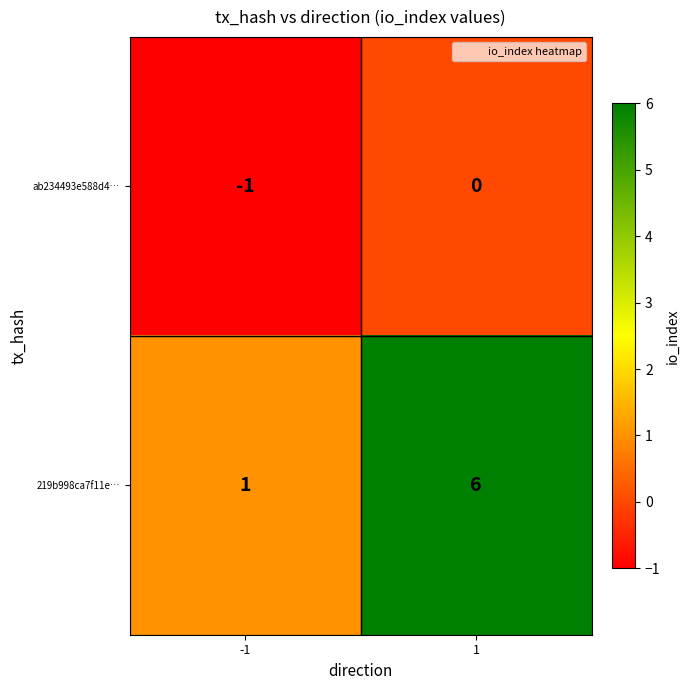

What is the average value of the 219b998ca7f11e… series?

4